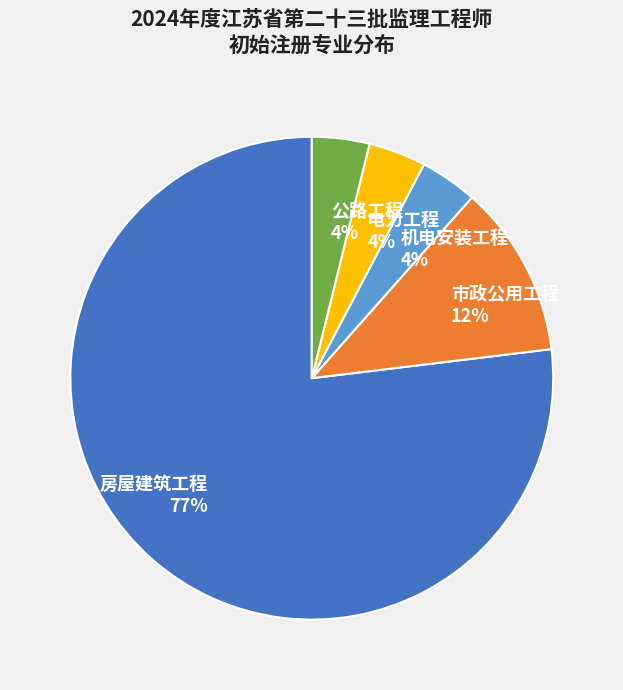

To the nearest percent, what is the average slice percentage?

20%